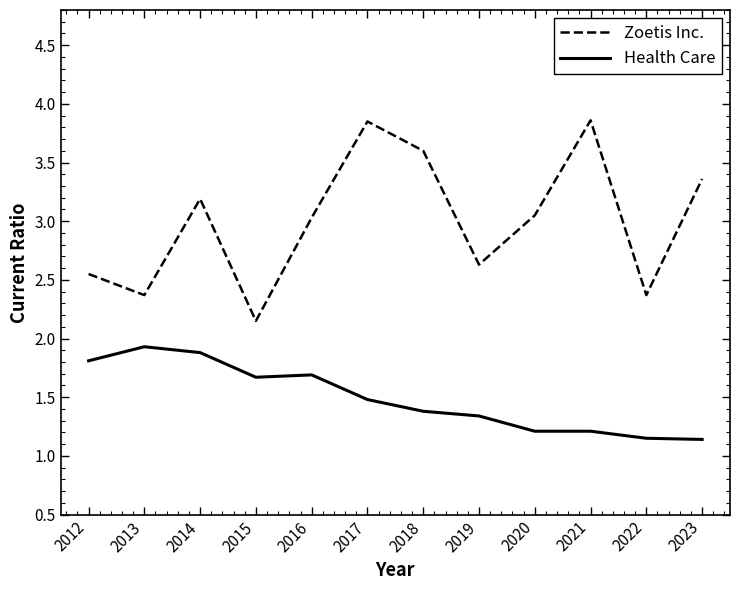

Is this an area chart (filled region under the line)?

No